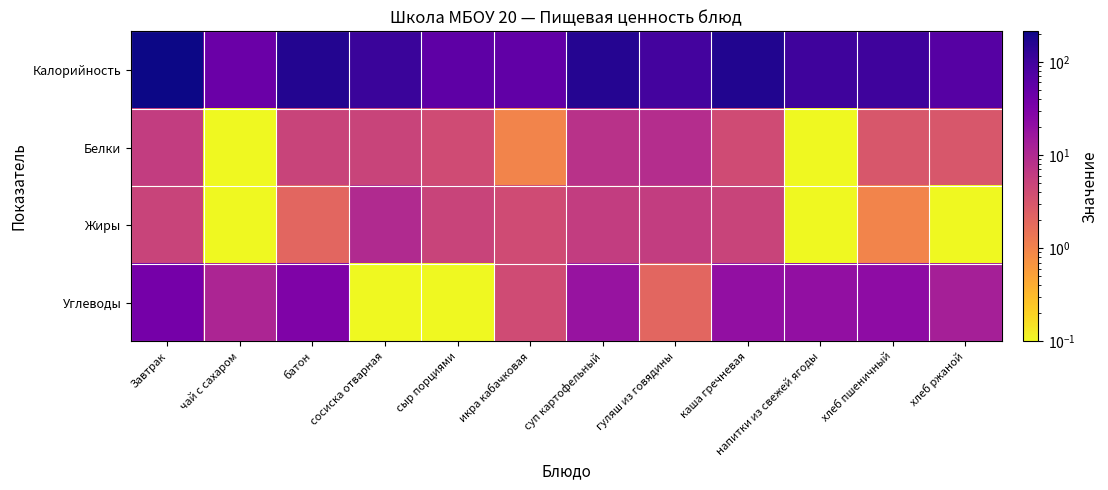

Reading left to right, list all the values displayed in this chart.

Калорийность: Завтрак=212.0	чай с сахаром=45.0	батон=158.0	сосиска отварная=111.0	сыр порциями=58.0	икра кабачковая=55.0	суп картофельный=154.0	гуляш из говядины=92.0	каша гречневая=166.0	напитки из свежей ягоды=101.0	хлеб пшеничный=101.0	хлеб ржаной=68.0
Белки: Завтрак=6.0	чай с сахаром=0.1	батон=5.0	сосиска отварная=5.0	сыр порциями=4.0	икра кабачковая=1.0	суп картофельный=8.0	гуляш из говядины=9.0	каша гречневая=4.0	напитки из свежей ягоды=0.1	хлеб пшеничный=3.0	хлеб ржаной=3.0
Жиры: Завтрак=5.0	чай с сахаром=0.1	батон=2.0	сосиска отварная=10.0	сыр порциями=5.0	икра кабачковая=4.0	суп картофельный=6.0	гуляш из говядины=6.0	каша гречневая=5.0	напитки из свежей ягоды=0.1	хлеб пшеничный=1.0	хлеб ржаной=0.1
Углеводы: Завтрак=37.0	чай с сахаром=11.0	батон=30.0	сосиска отварная=0.1	сыр порциями=0.1	икра кабачковая=4.0	суп картофельный=18.0	гуляш из говядины=2.0	каша гречневая=20.0	напитки из свежей ягоды=20.0	хлеб пшеничный=22.0	хлеб ржаной=13.0